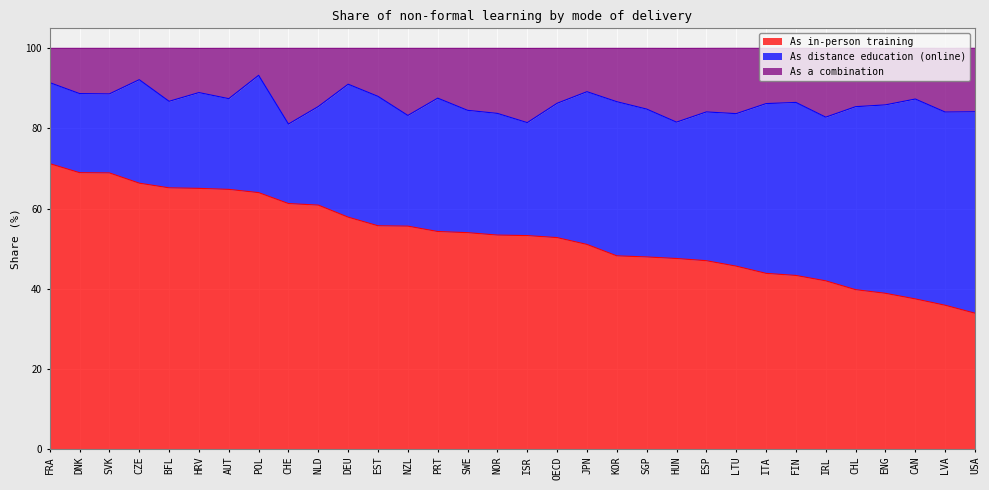

True or false: As in-person training has a value of 15.8 at CHL.

False